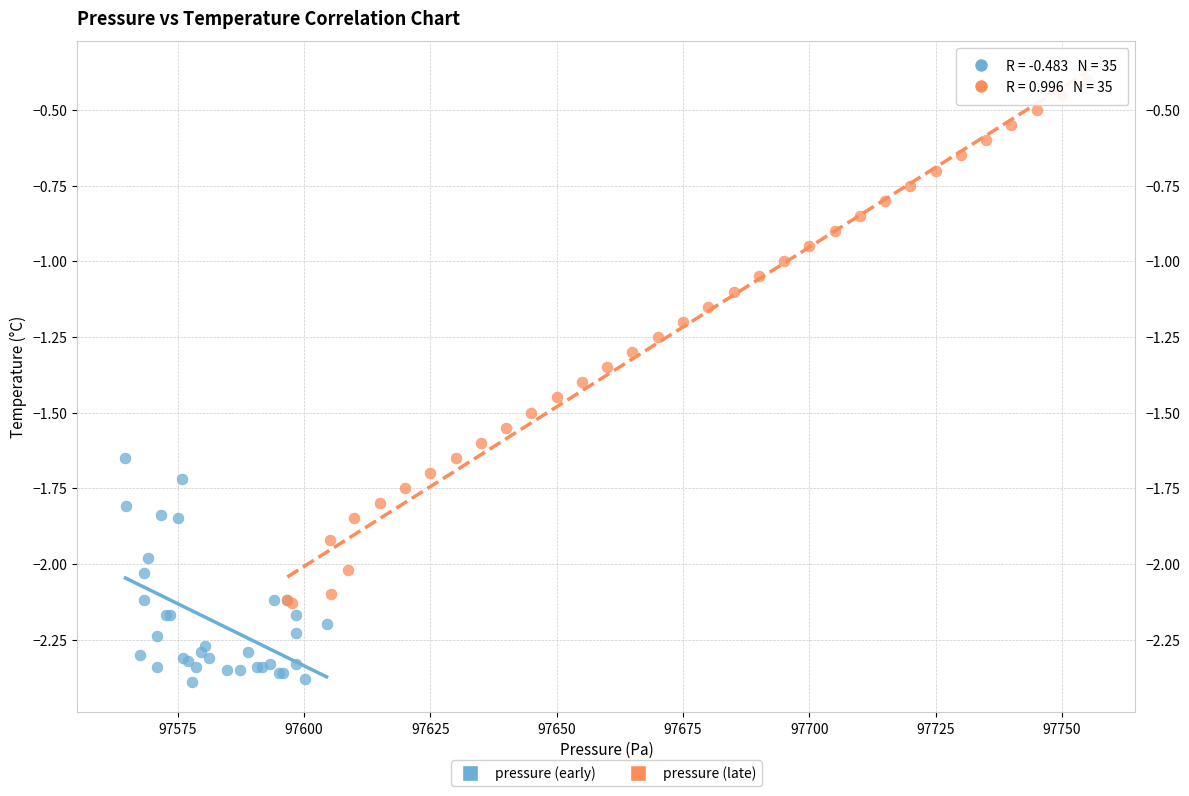

Which series has the largest Y range (max minus min)?

pressure (late)